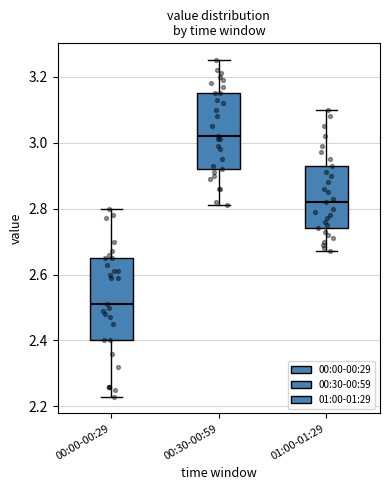

Reading left to right, transcribe this box plot: for each box, give where its median line is, the range the box spans, and where its two whiskers end, as read against the y-axis. The values are not printed on the chart, so give them approximately, as read against the axis.

00:00-00:29: median 2.52, box 2.40 to 2.66, whiskers 2.24 to 2.80
00:30-00:59: median 3.02, box 2.92 to 3.16, whiskers 2.82 to 3.26
01:00-01:29: median 2.82, box 2.74 to 2.94, whiskers 2.68 to 3.10